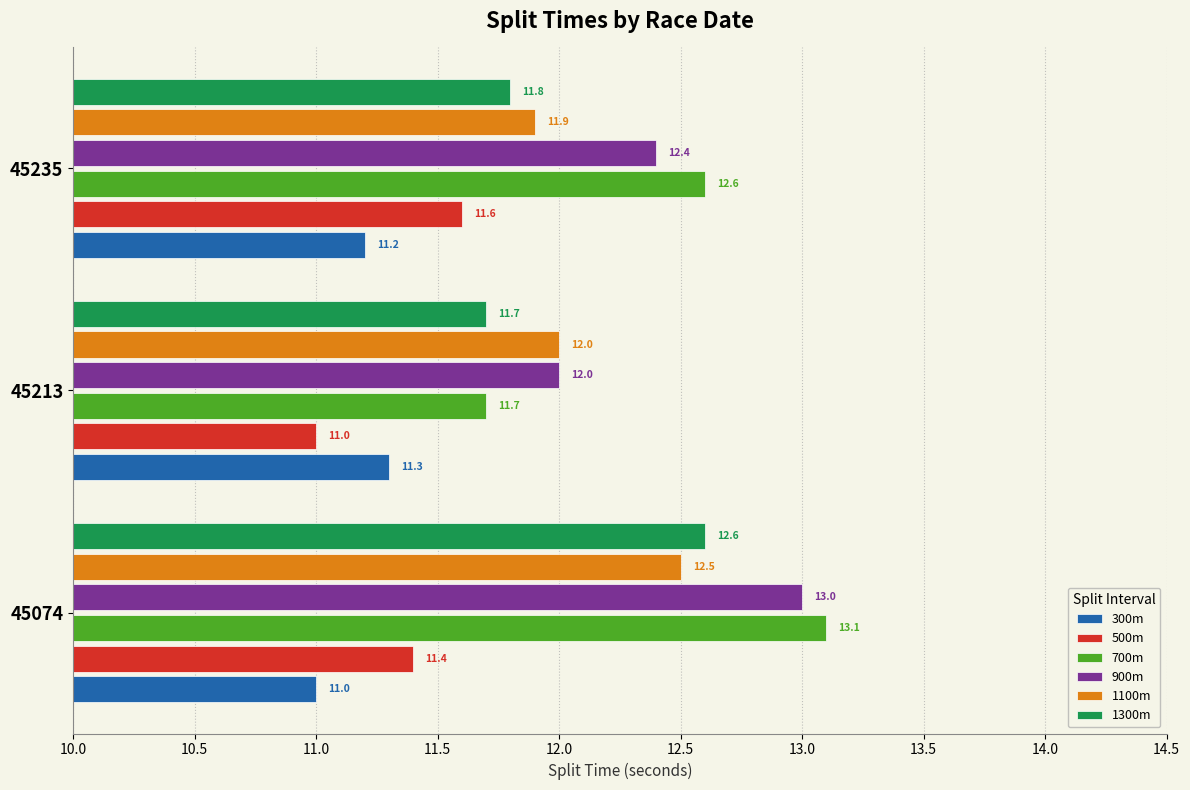

Where is 1300m nearest to the value 12?

45235